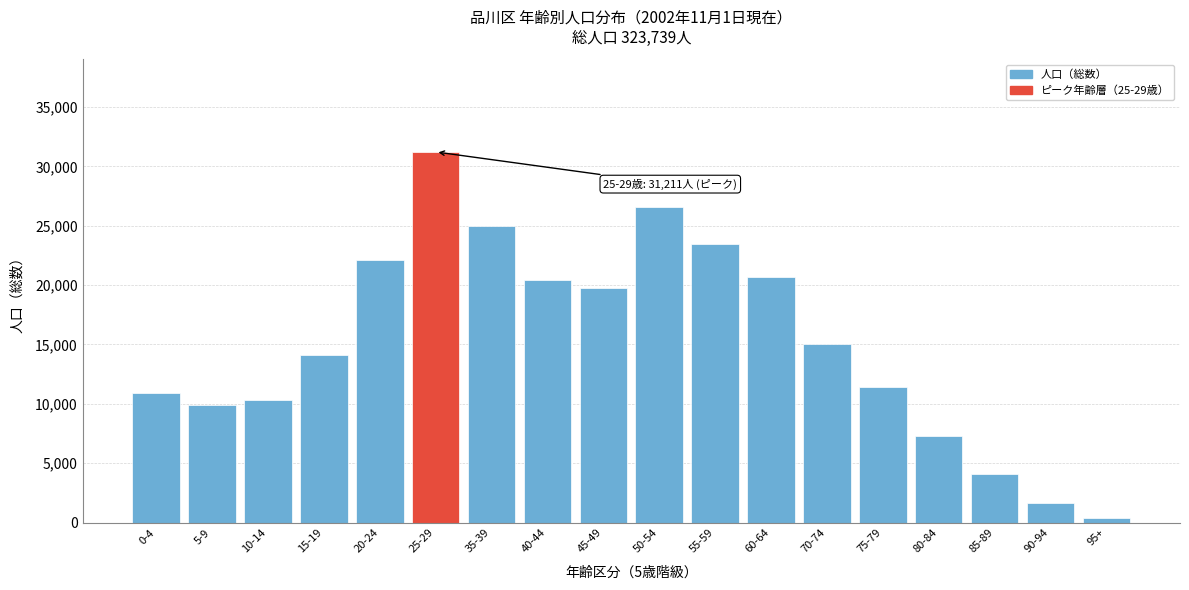

Reading right to left, what are all the values shown in this chart?

95+=411	90-94=1643	85-89=4092	80-84=7261	75-79=11447	70-74=15050	60-64=20677	55-59=23497	50-54=26548	45-49=19757	40-44=20457	35-39=24947	25-29=31211	20-24=22139	15-19=14123	10-14=10344	5-9=9919	0-4=10932